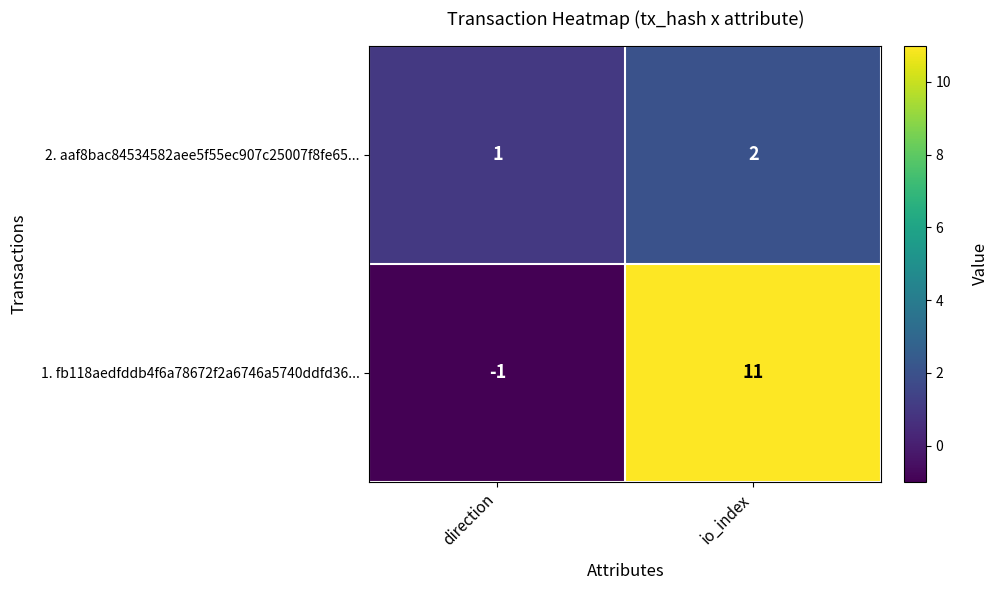

Where is 2. aaf8bac84534582aee5f55ec907c25007f8fe65... nearest to the value 1?

direction